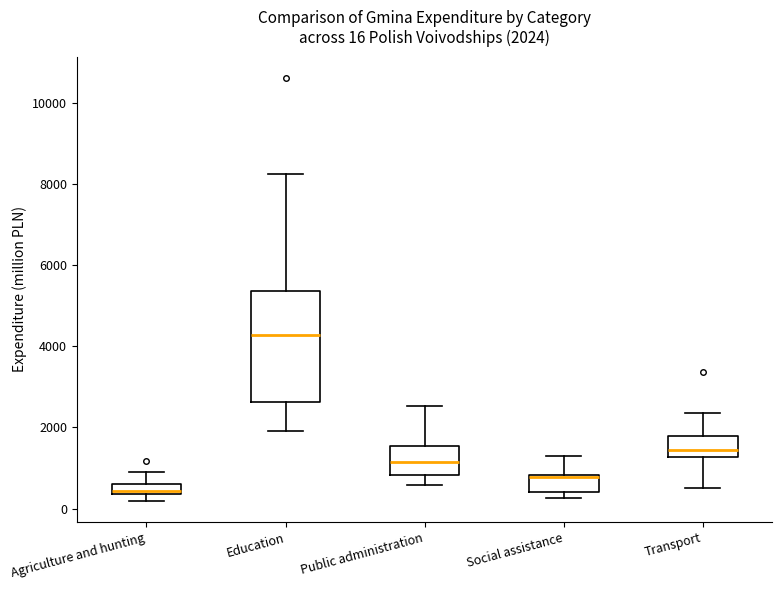

Which box is the tallest, from its lower edge to its upper edge?

Education